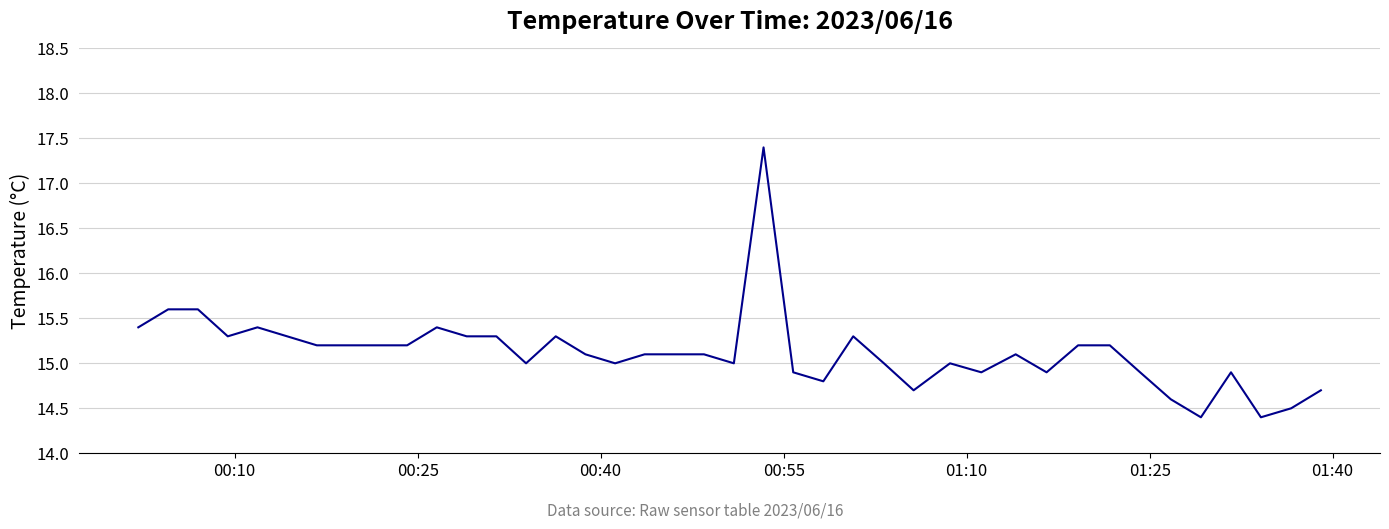

What is the difference between the maximum and minimum values?

3.0